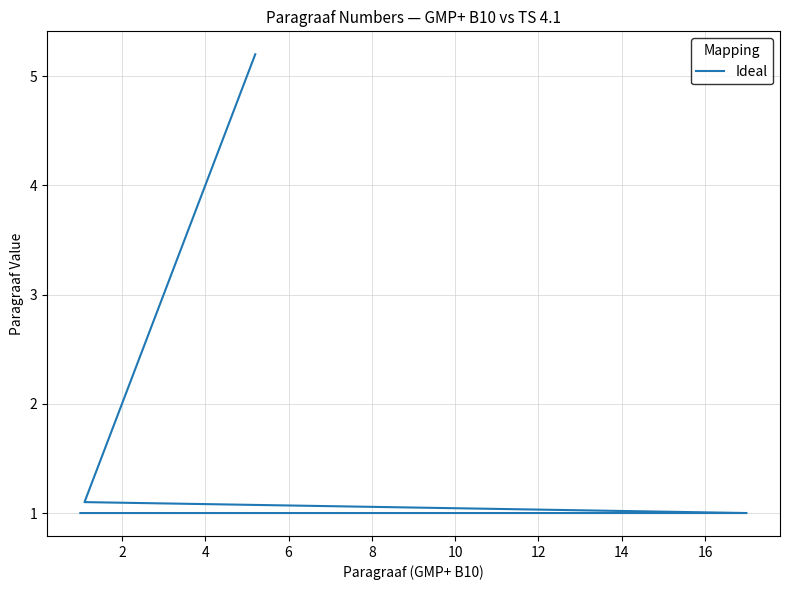

True or false: the data has more than 2 interior local peaks.

False